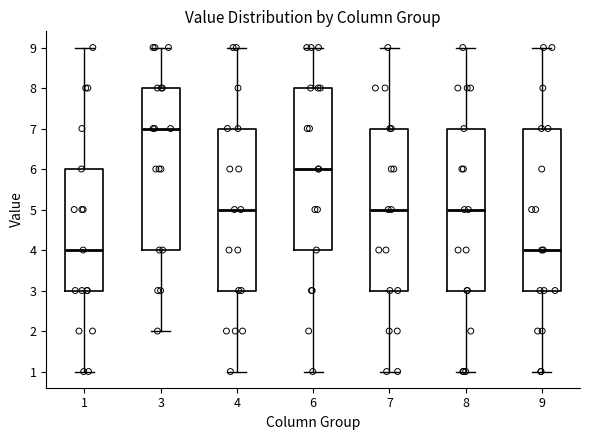

Reading left to right, transcribe this box plot: for each box, give where its median line is, the range the box spans, and where its two whiskers end, as read against the y-axis. The values are not printed on the chart, so give them approximately, as read against the axis.

1: median 4, box 3 to 6, whiskers 1 to 9
3: median 7, box 4 to 8, whiskers 2 to 9
4: median 5, box 3 to 7, whiskers 1 to 9
6: median 6, box 4 to 8, whiskers 1 to 9
7: median 5, box 3 to 7, whiskers 1 to 9
8: median 5, box 3 to 7, whiskers 1 to 9
9: median 4, box 3 to 7, whiskers 1 to 9